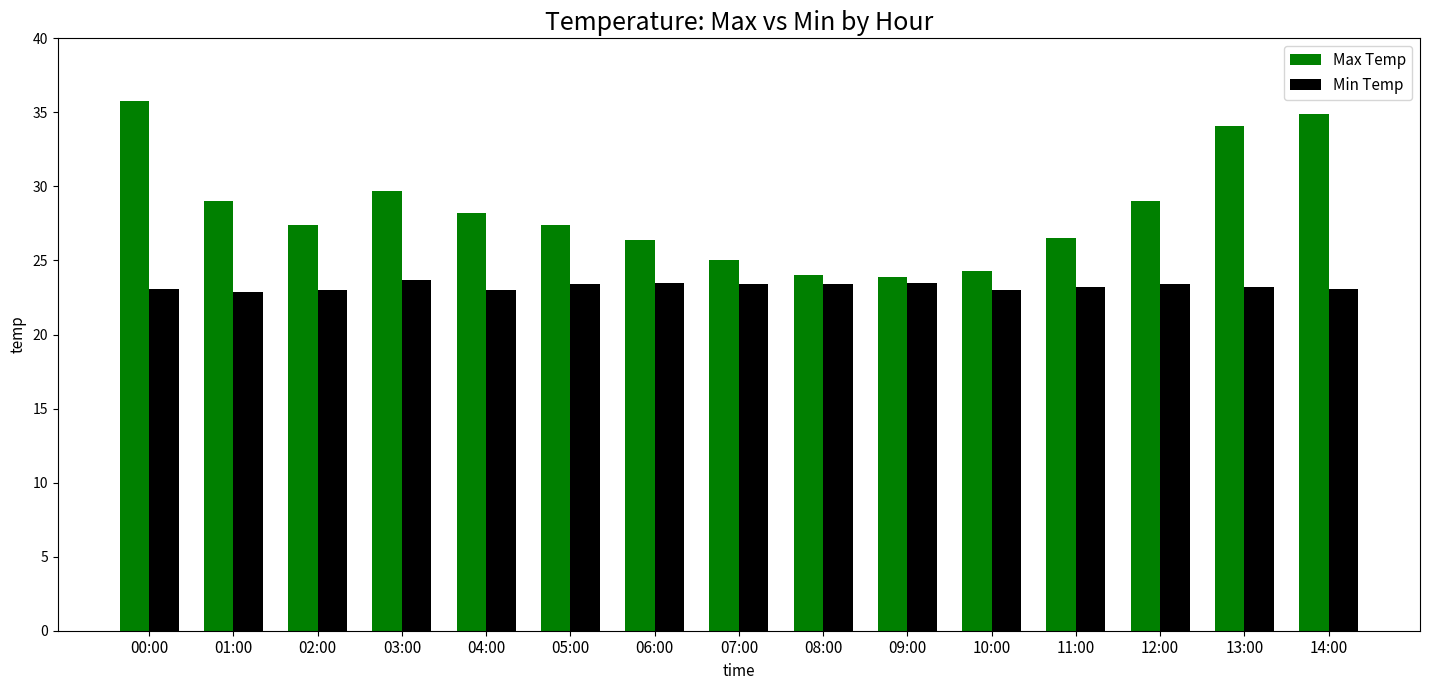

List the series in order of their peak value, lowest first.

Min Temp, Max Temp